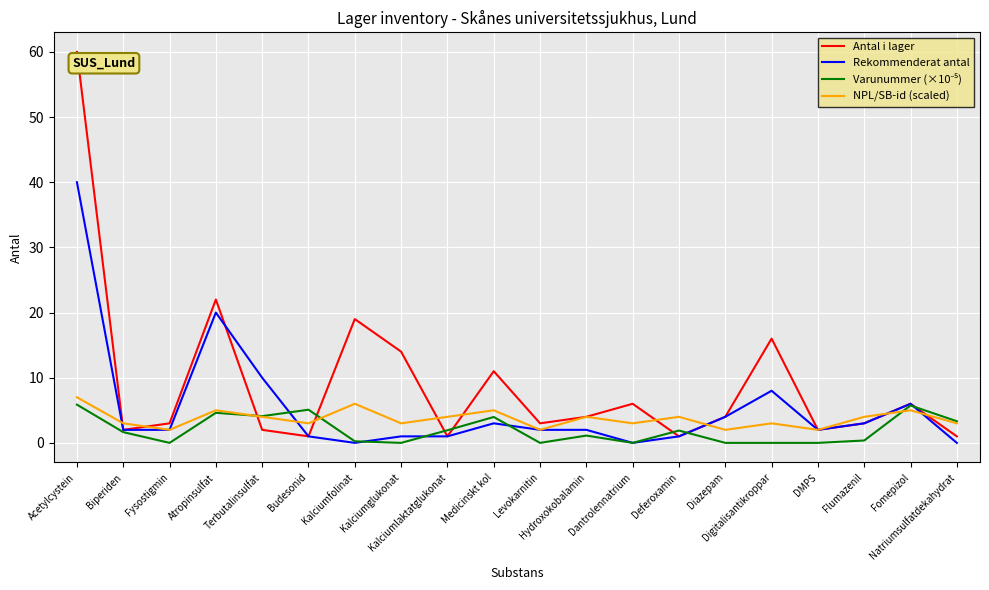

Which series has the largest total across all categories?

Antal i lager